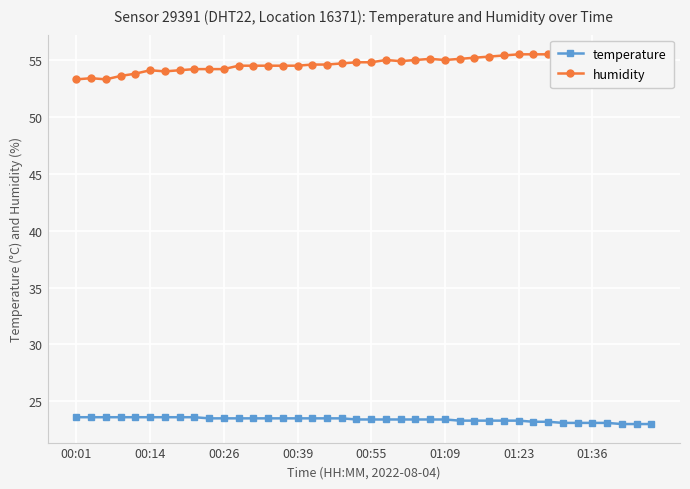

What is the greatest value displayed?

55.6